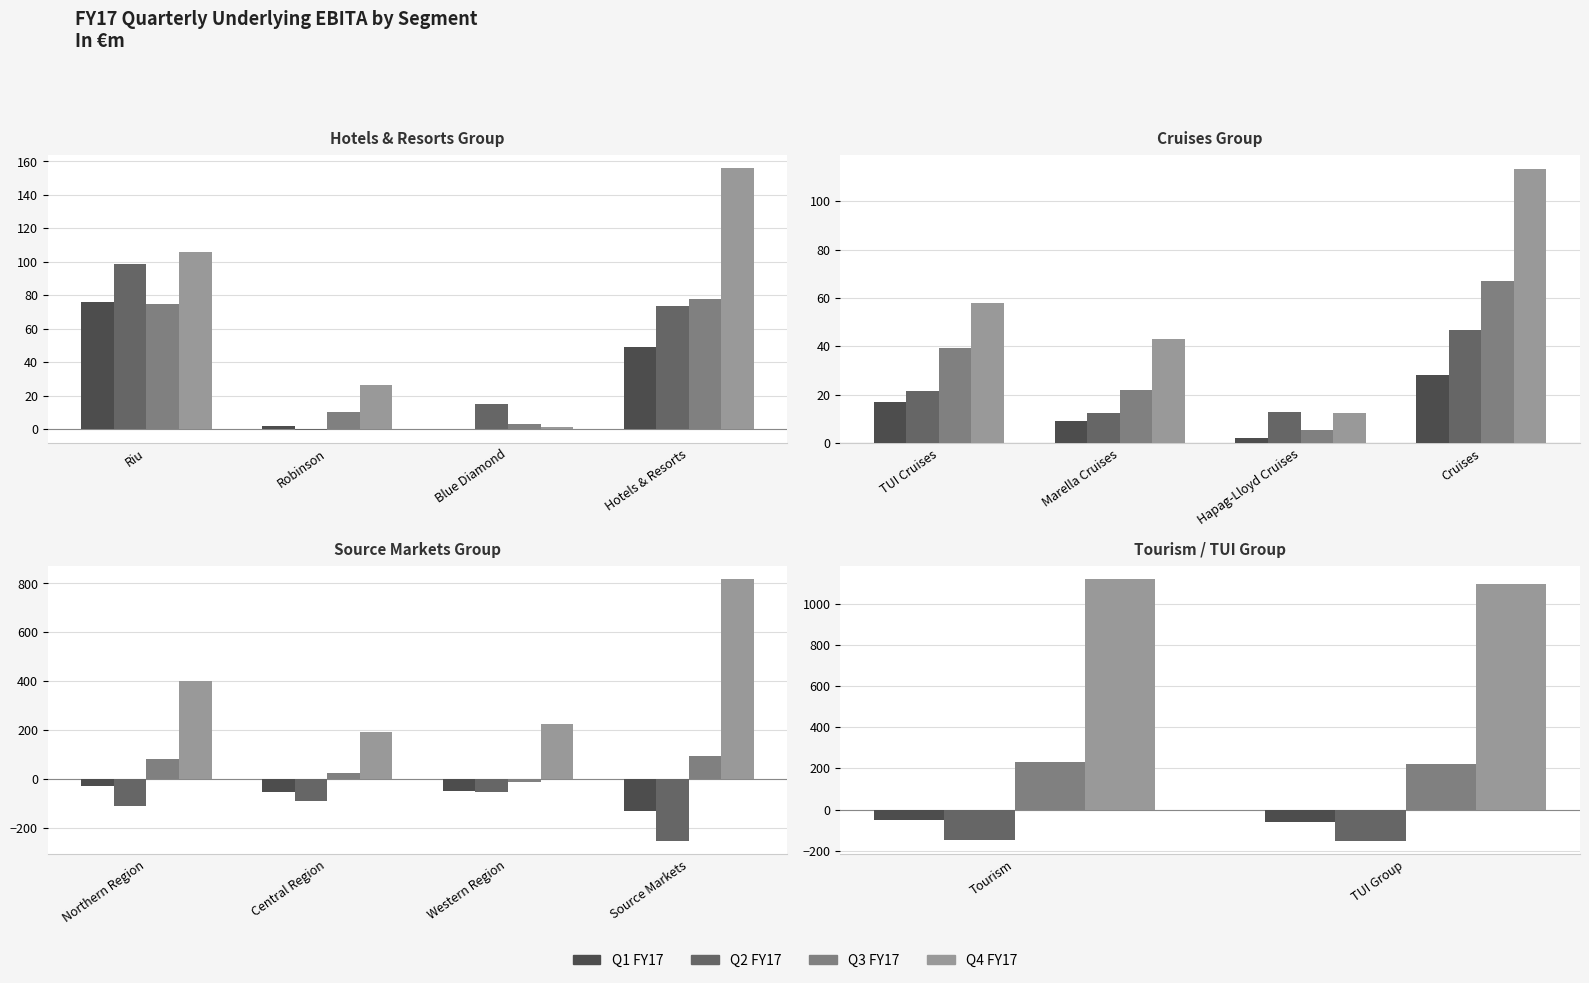

What are all the series names shown in the legend?

Q1 FY17, Q2 FY17, Q3 FY17, Q4 FY17